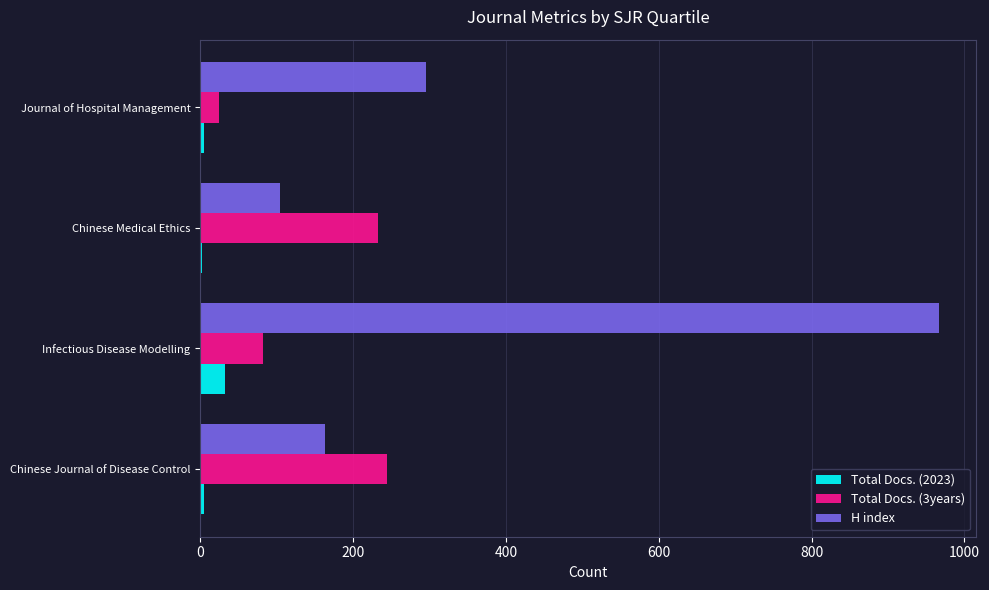

Where is H index nearest to the value 535?

Journal of Hospital Management